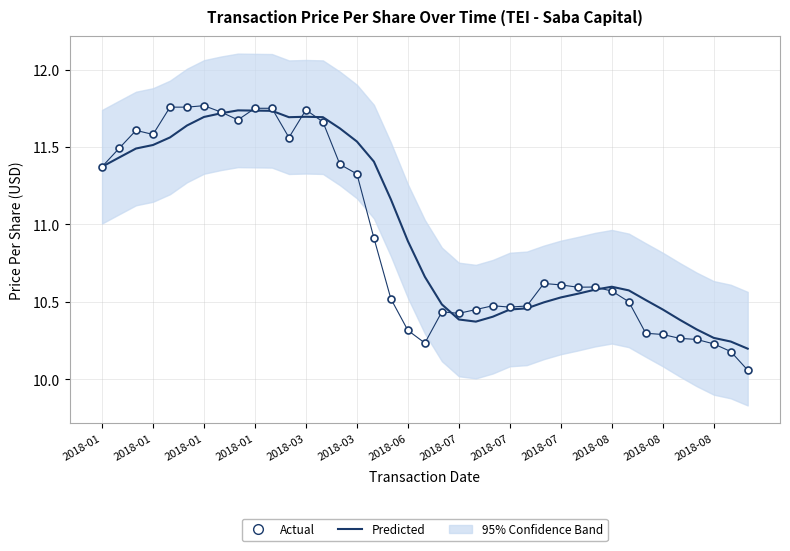

Does the chart have visible grid lines?

Yes